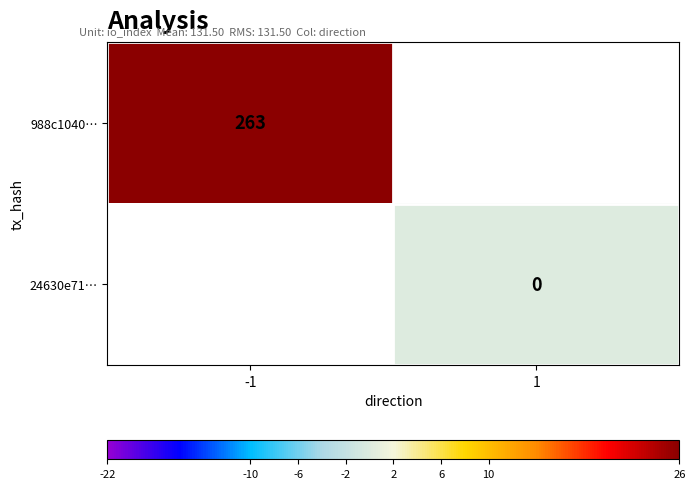

The 988c1040… series shows 454 at -1. True or false?

False